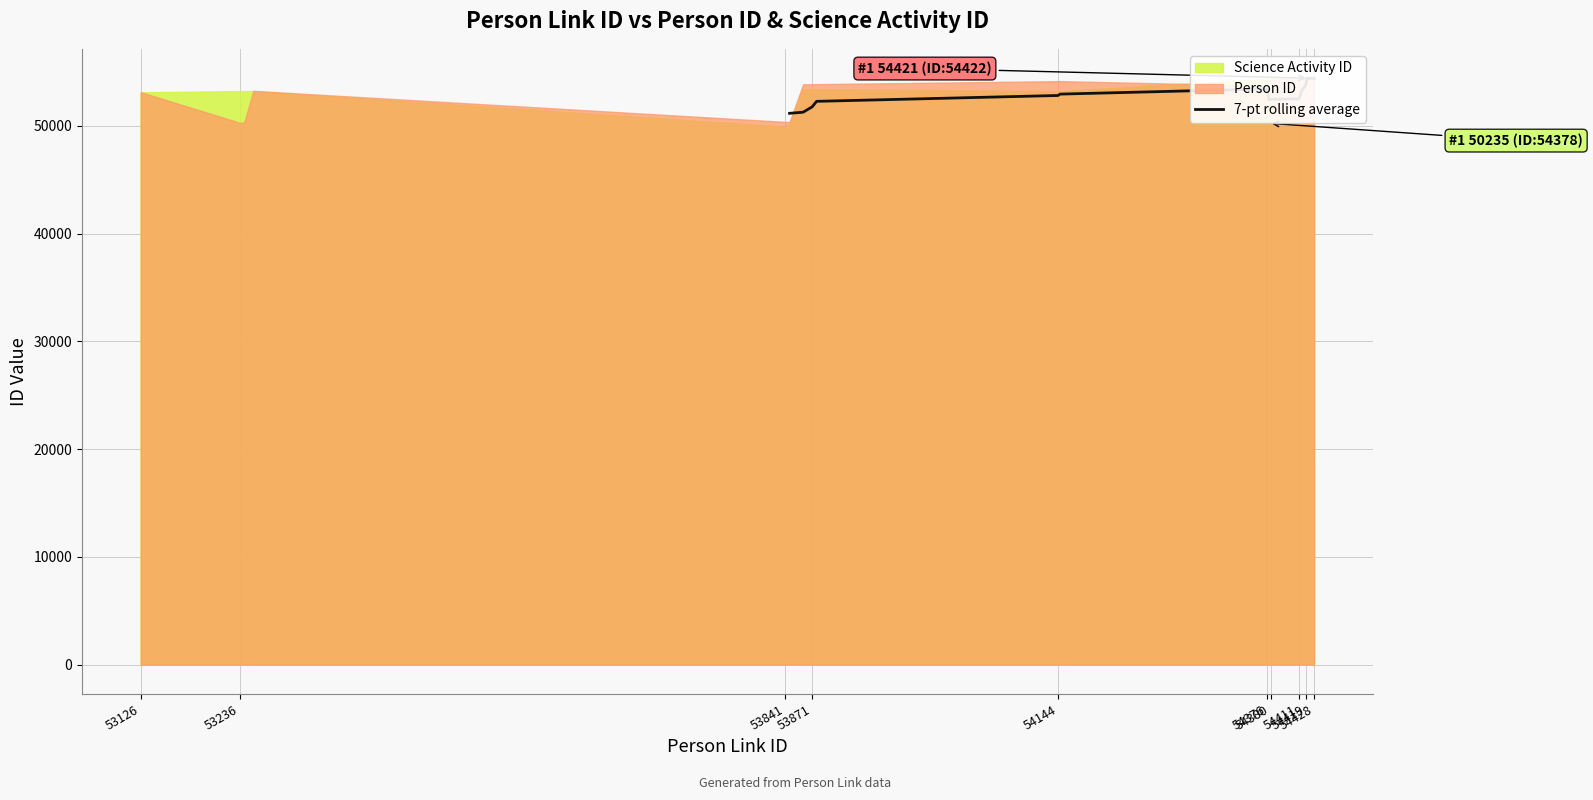

How many data points are above 52812?

10